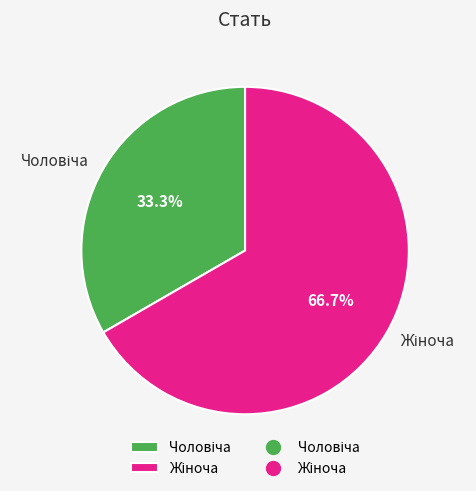

Does any single category account for the majority?

Yes